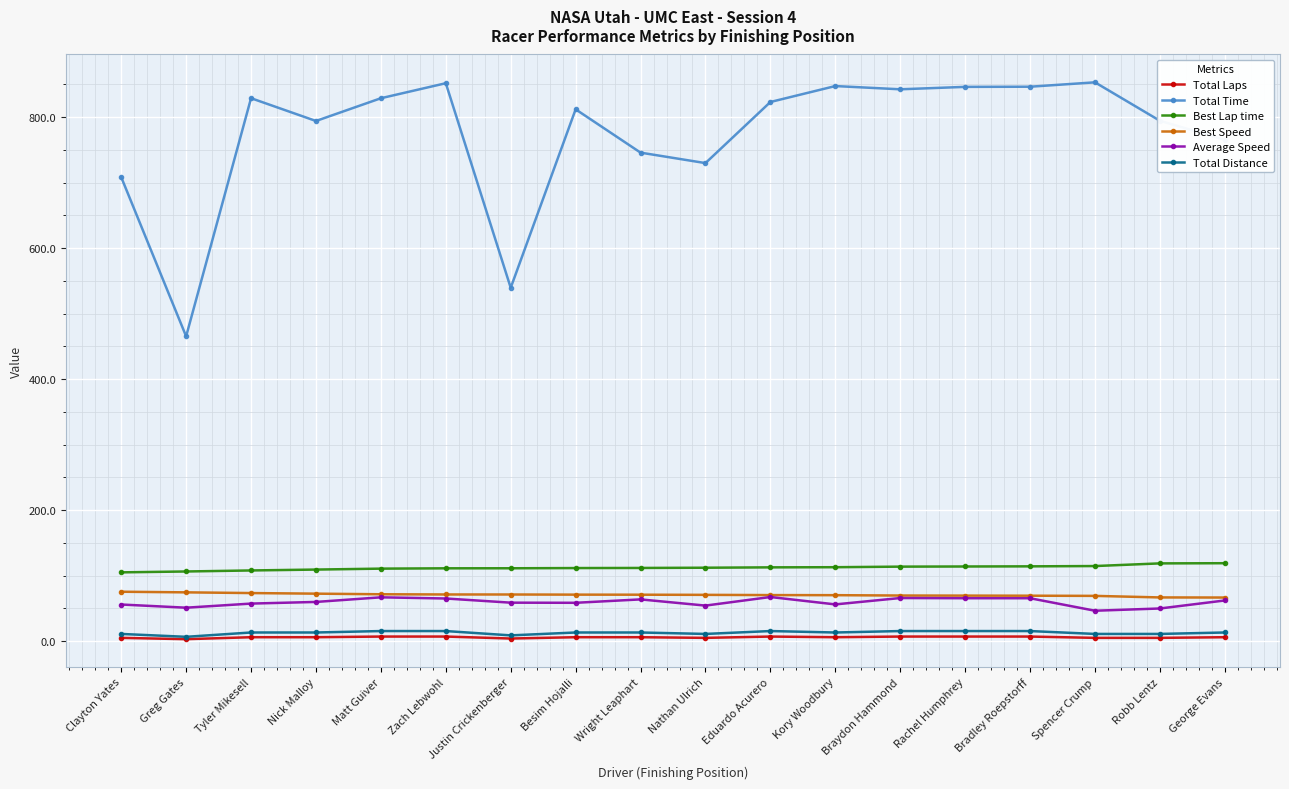

Between Matt Guiver and Nathan Ulrich, which series saw the biggest shift?

Total Time